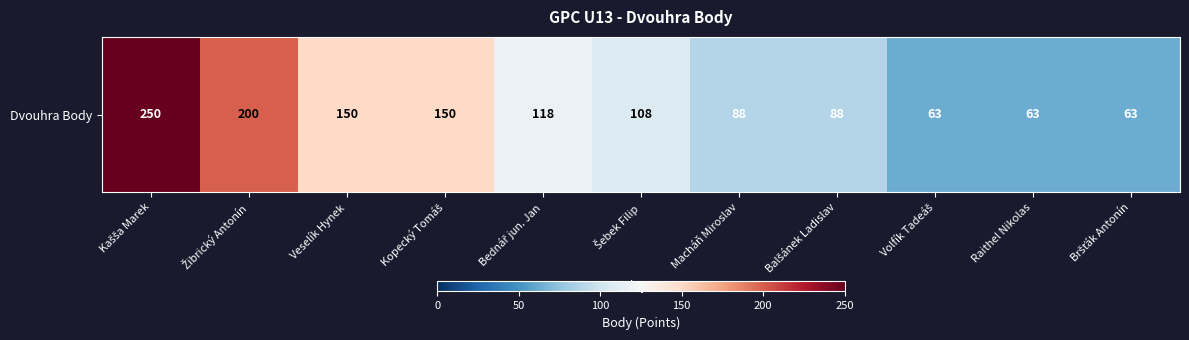

How many data points does each series have?

11